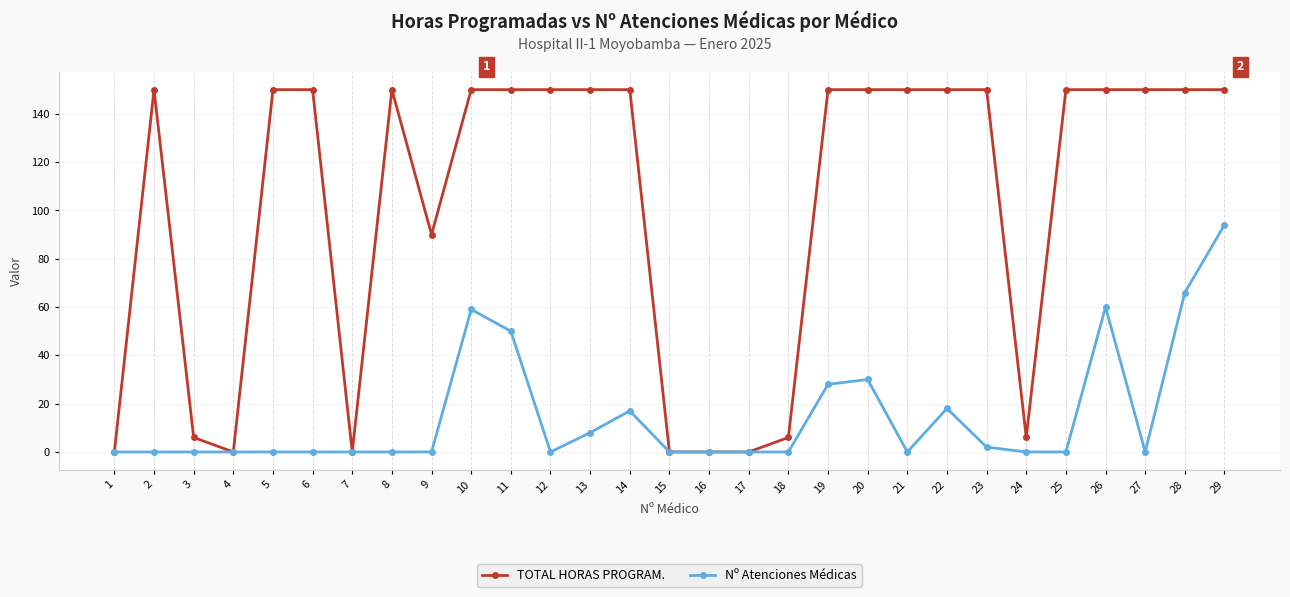

How many distinct data groups are displayed?

2